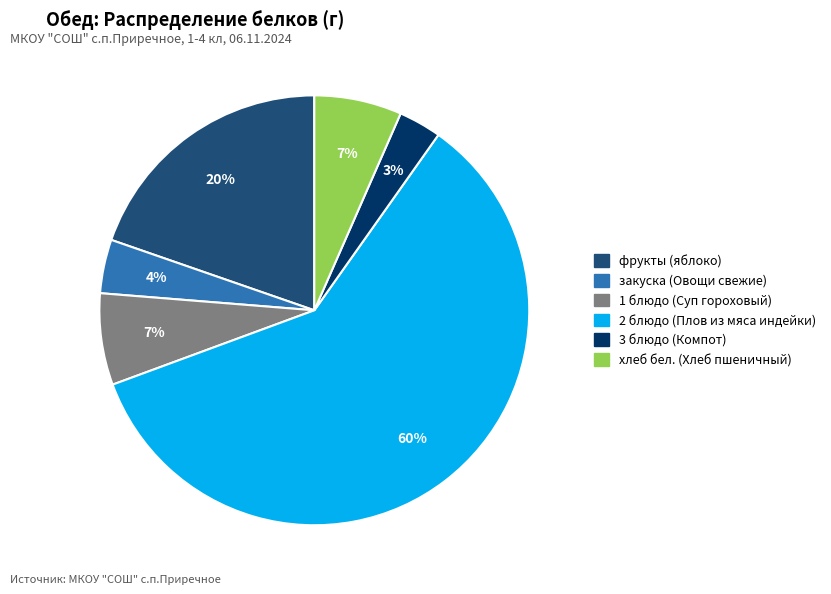

Which slice is the largest?

2 блюдо (Плов из мяса индейки)